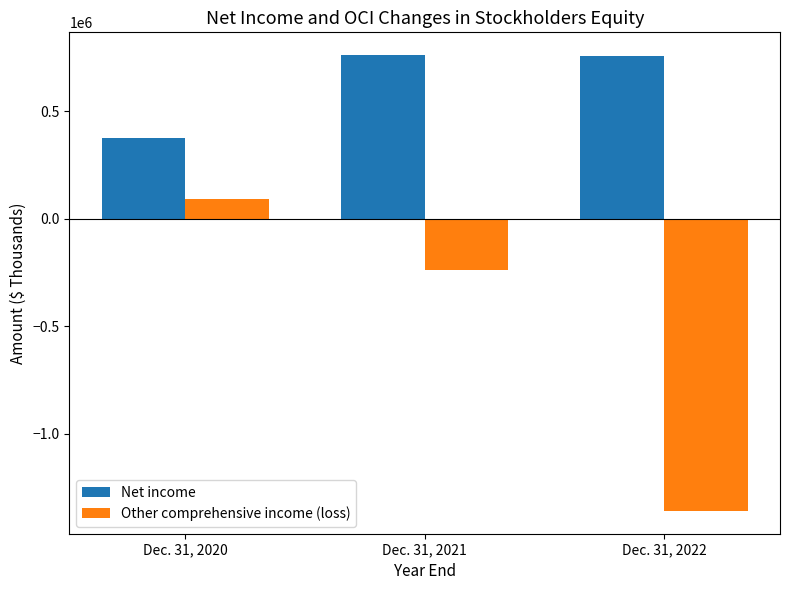

What is the maximum value shown in the chart?

760467